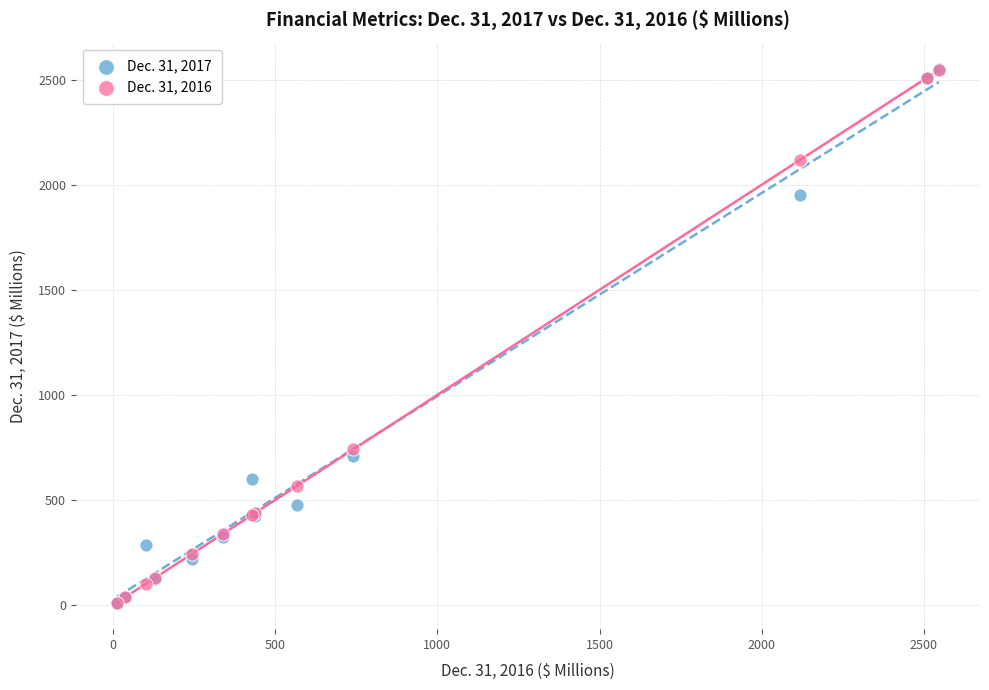

Across all series, what Y value is closest to 1280?

741